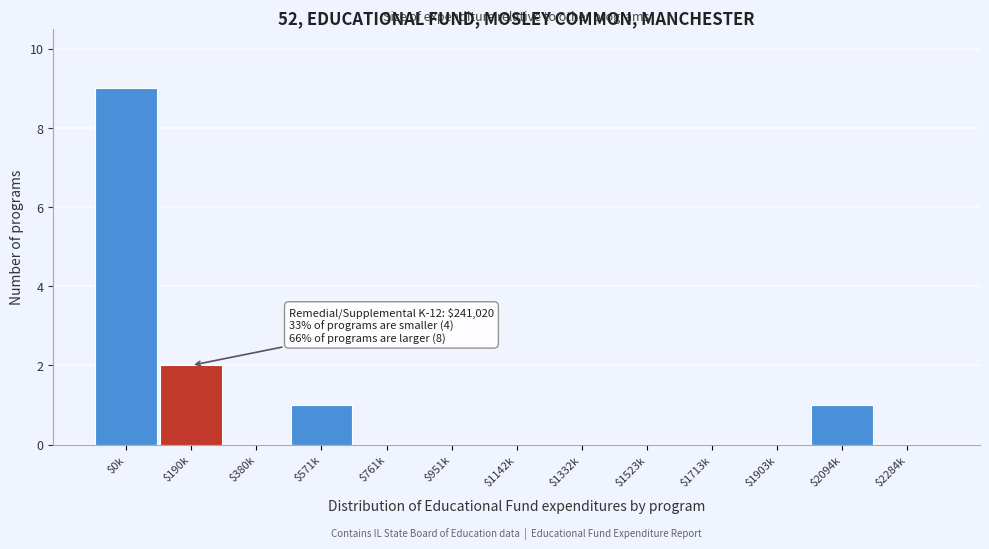

What is the sum of all values?

13